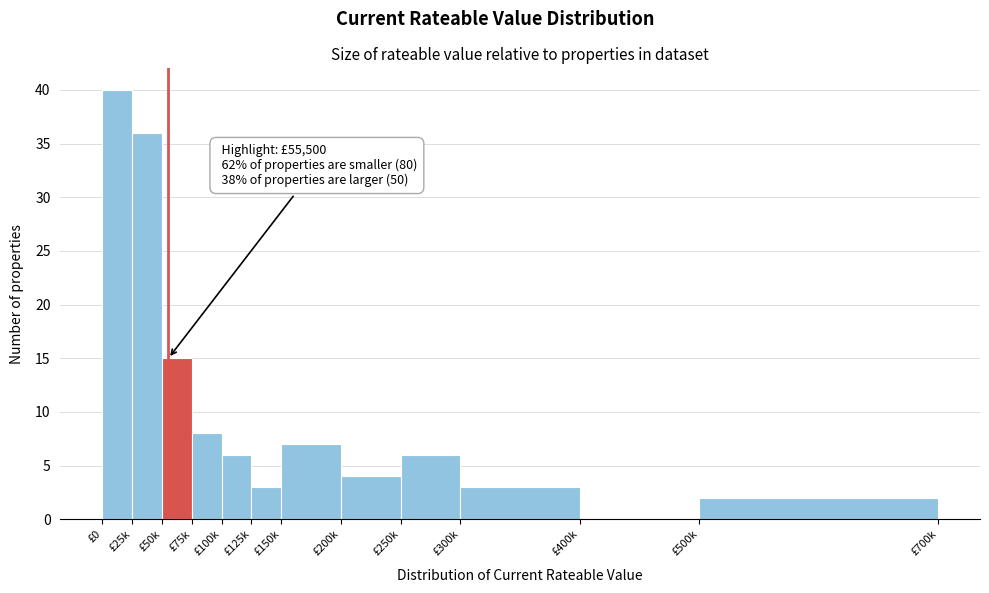

Reading right to left, extract all data points from this chart.

£500k=2	£400k=0	£300k=3	£250k=6	£200k=4	£150k=7	£125k=3	£100k=6	£75k=8	£50k=15	£25k=36	£0=40